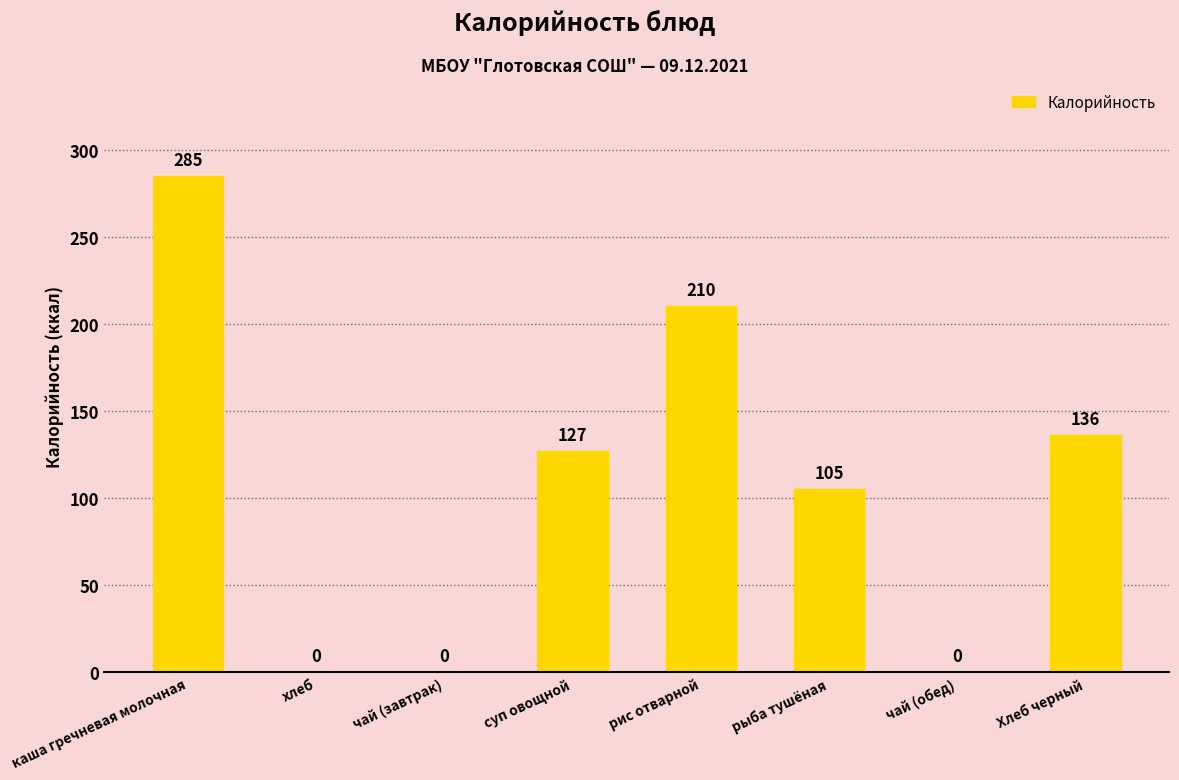

Reading right to left, list all the values displayed in this chart.

136	0	105	210	127	0	0	285